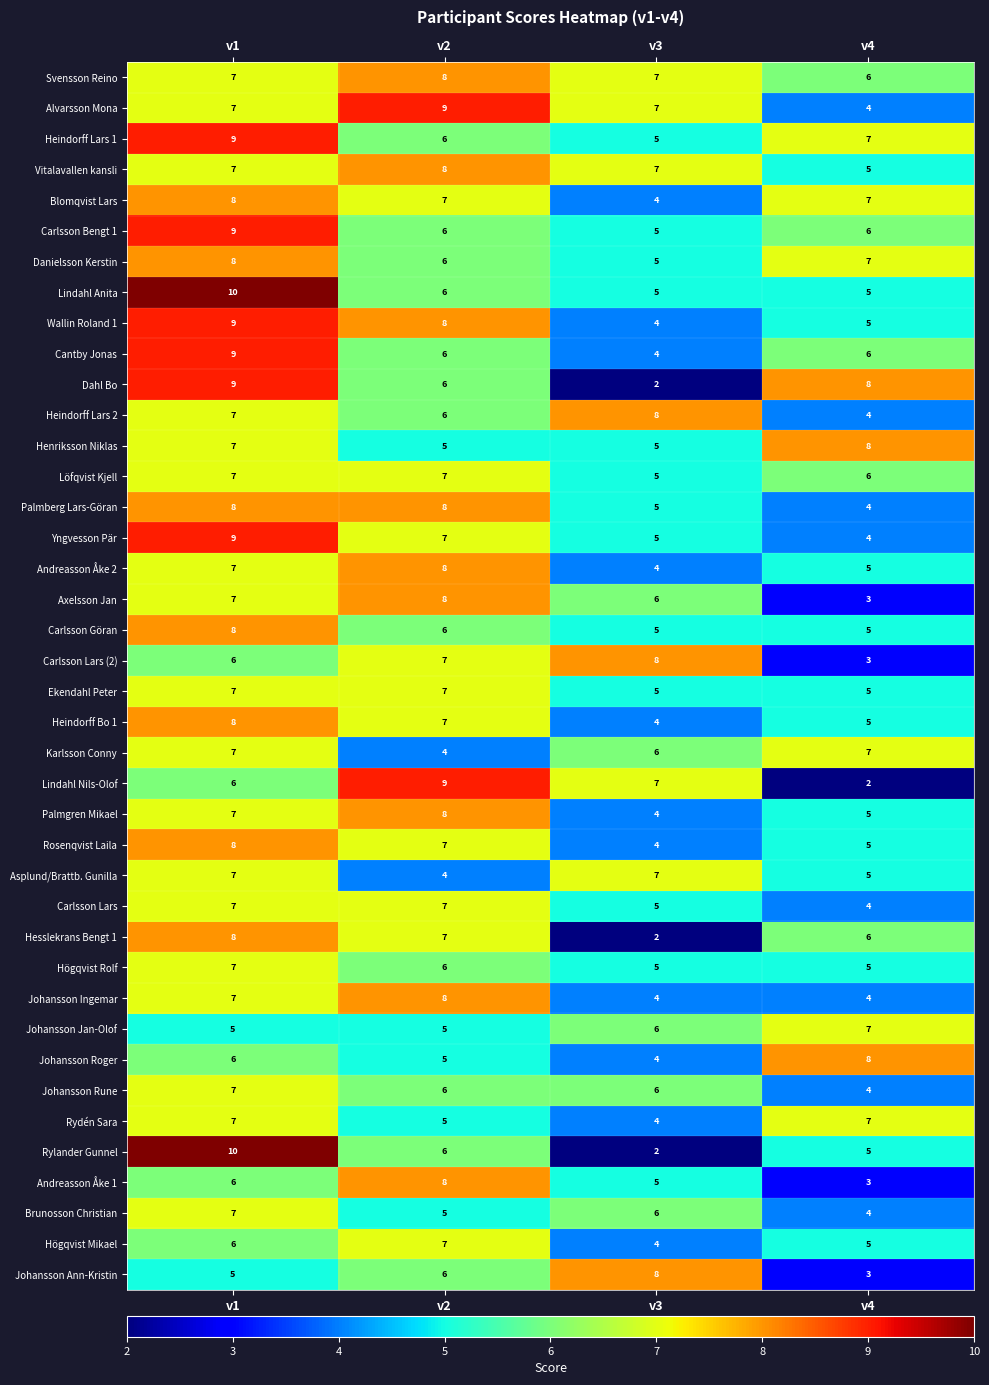

The Rosenqvist Laila series shows 10 at v2. True or false?

False